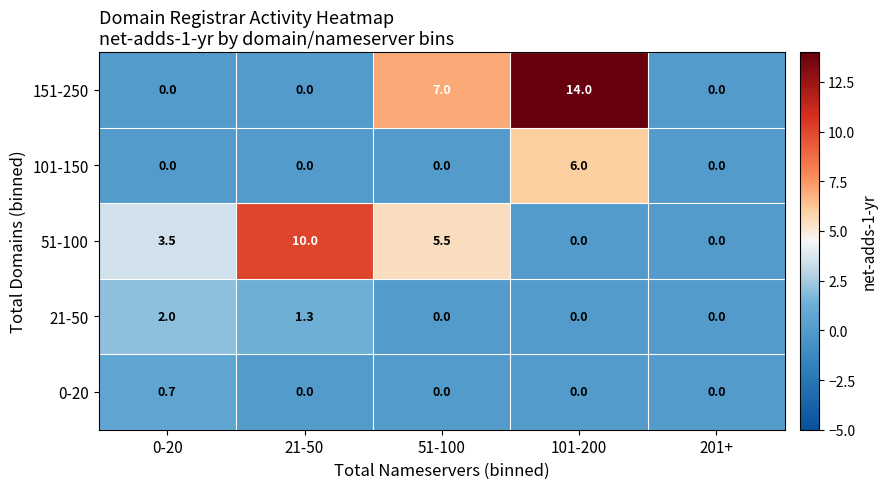

Count the number of categories in the chart.

5